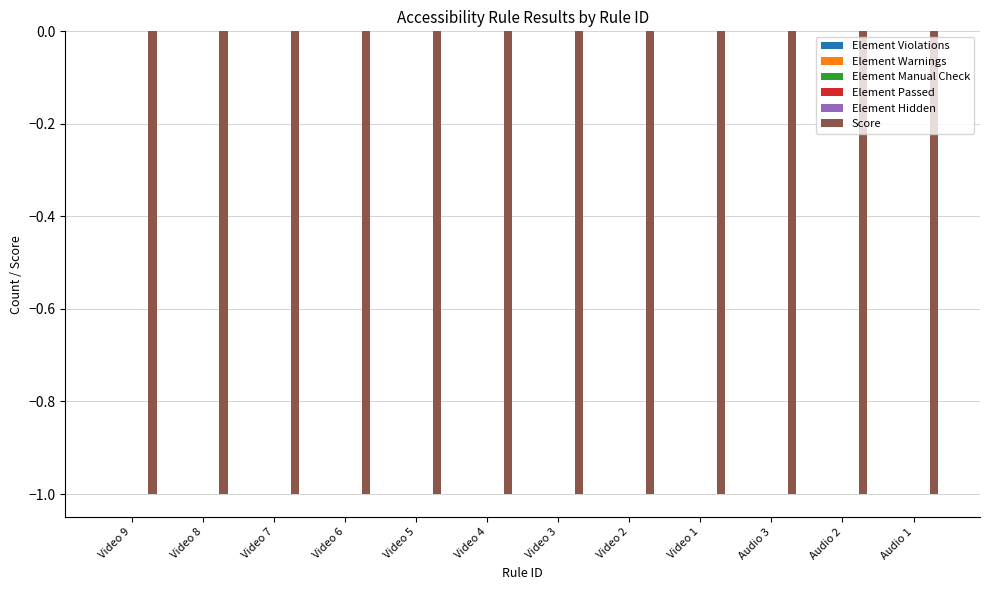

What is the smallest value displayed?

-1